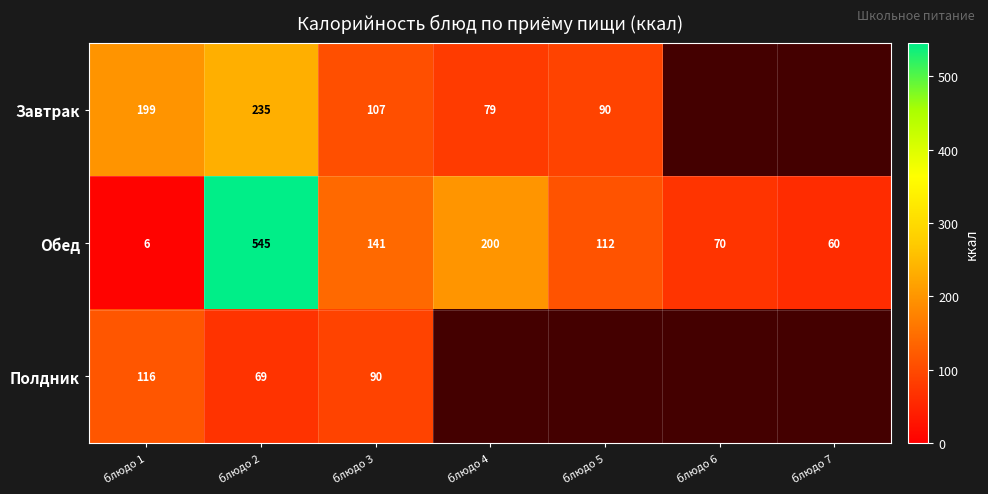

The value of Полдник at блюдо 1 is 182.6. True or false?

False